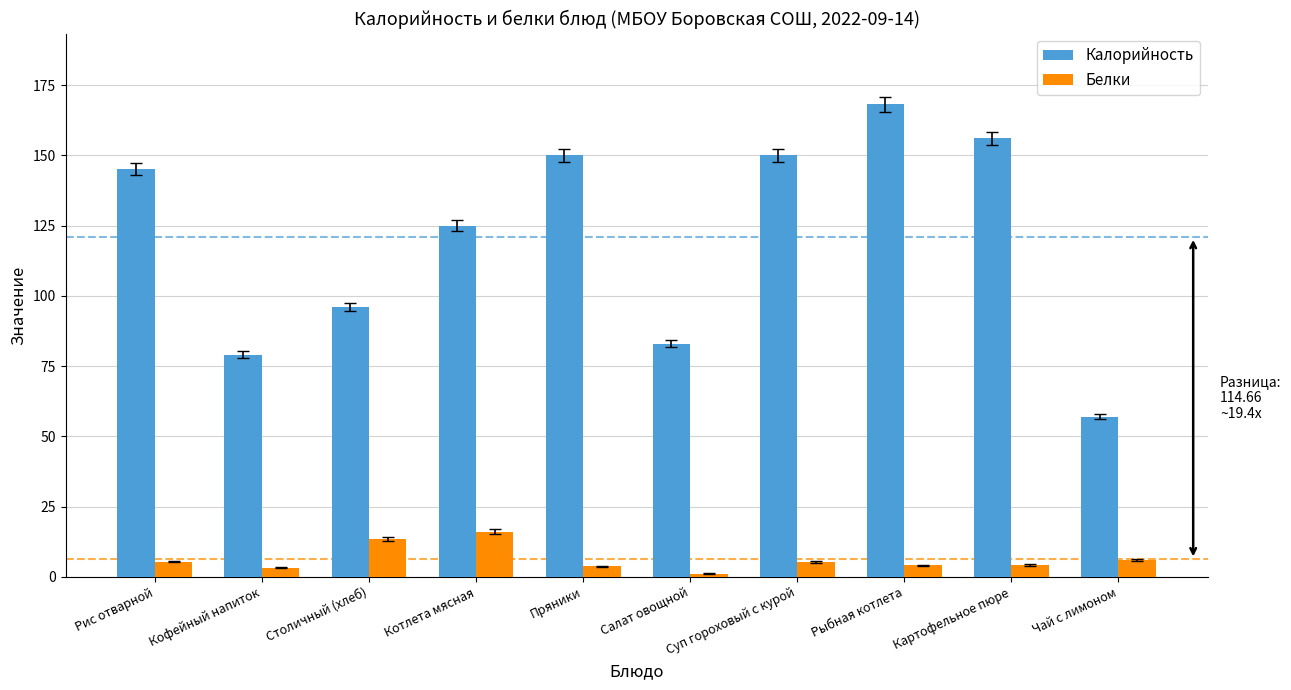

What position from the left is Салат овощной?

6